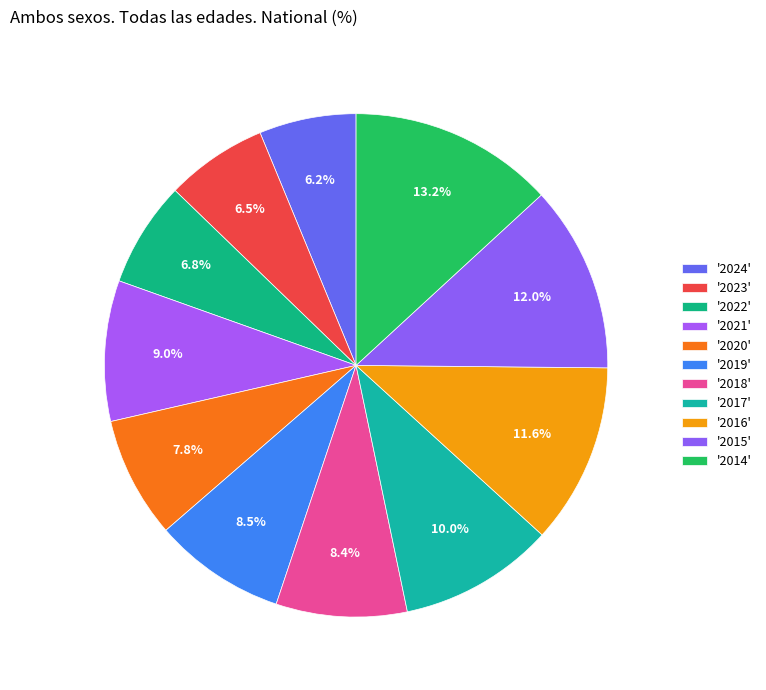

How many segments does this pie chart have?

11